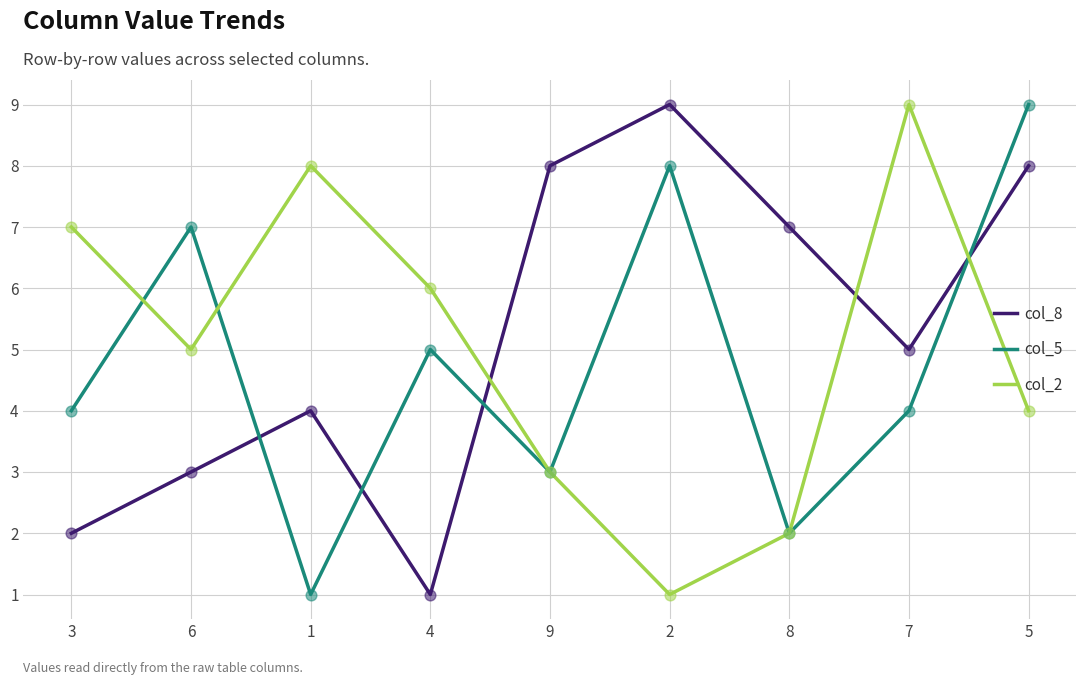

Which series changed the most between 9 and 2?

col_5